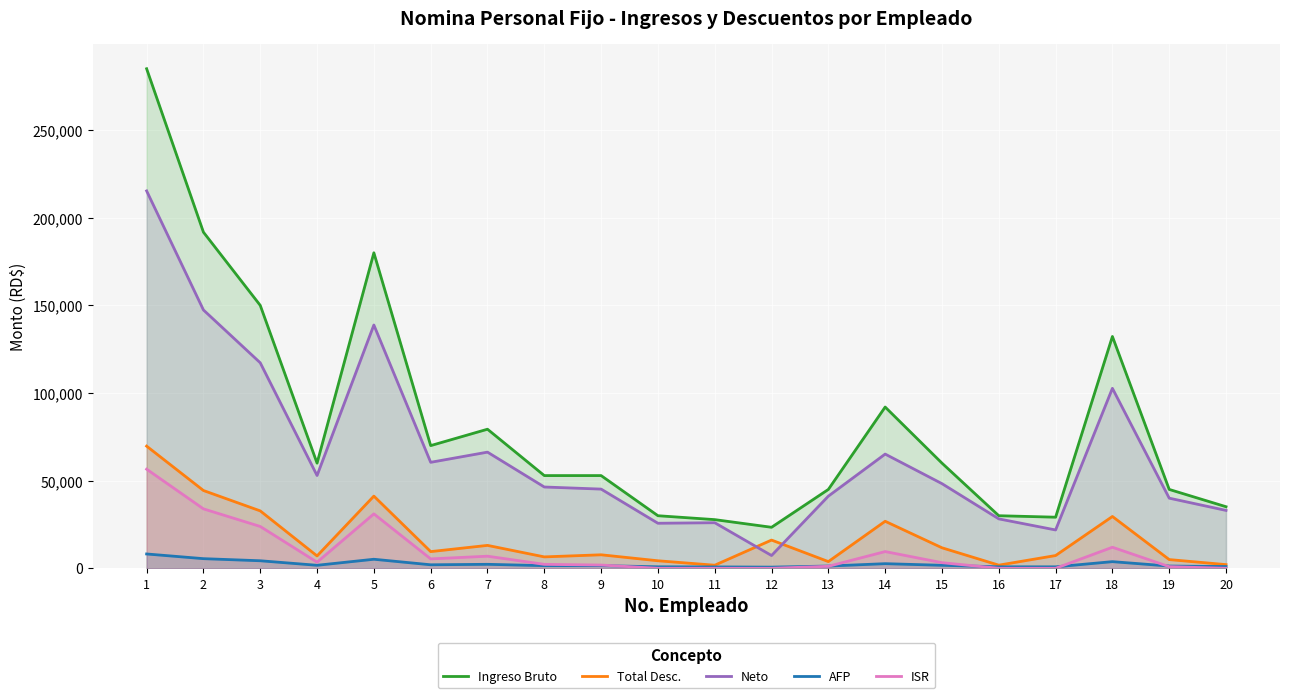

True or false: Neto and Ingreso Bruto intersect in this chart.

False